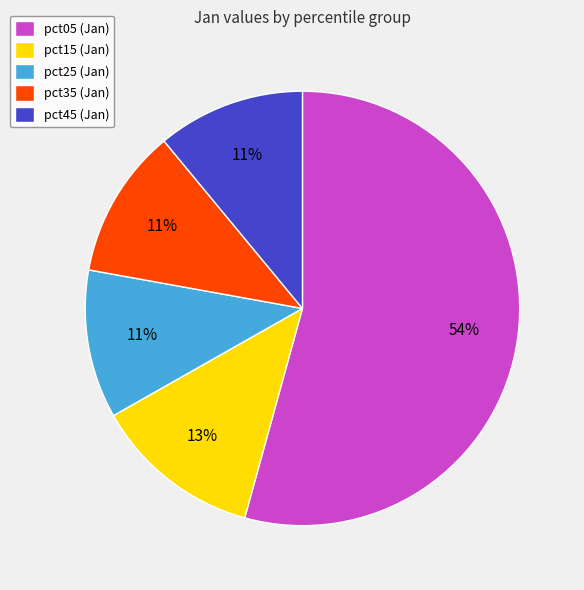

To the nearest percent, what is the average slice percentage?

20%